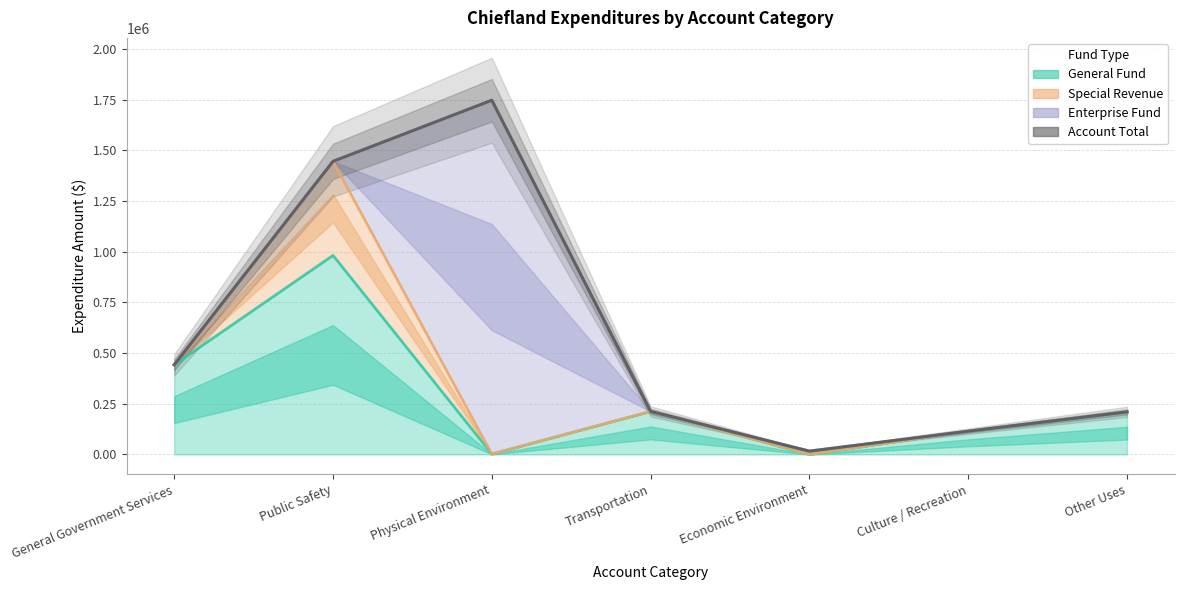

What is the difference between the maximum and minimum values?

1730167